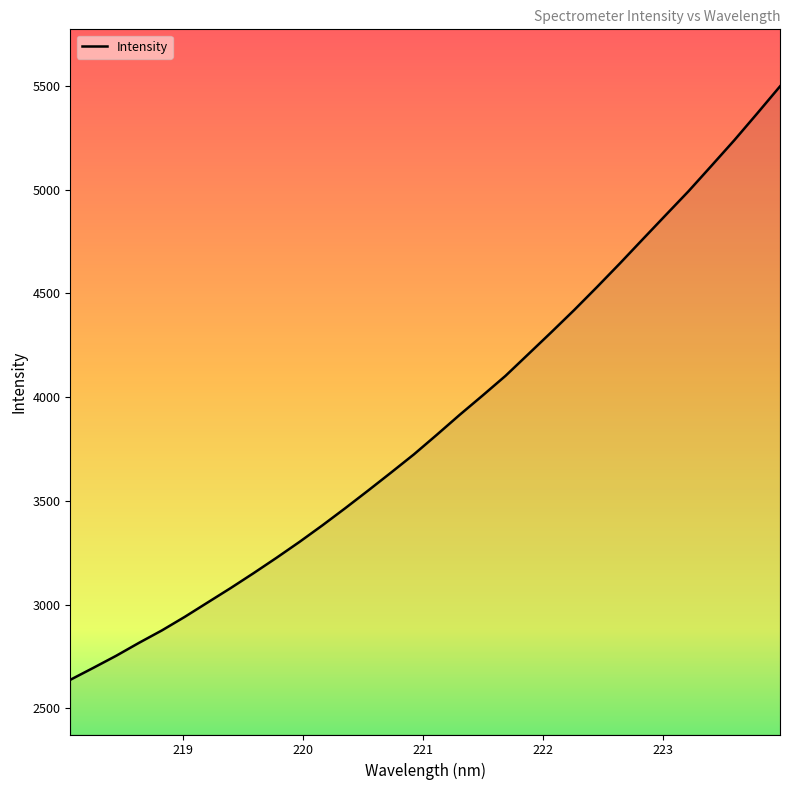

What is the difference between the maximum and minimum values?

2861.1